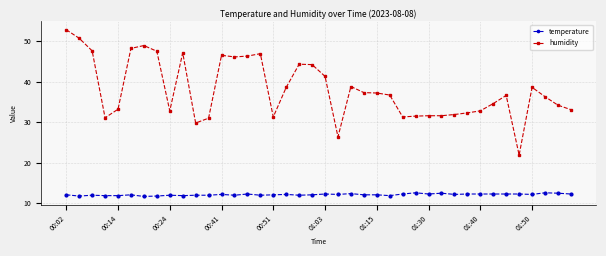

What is the highest value of the humidity series?

52.8